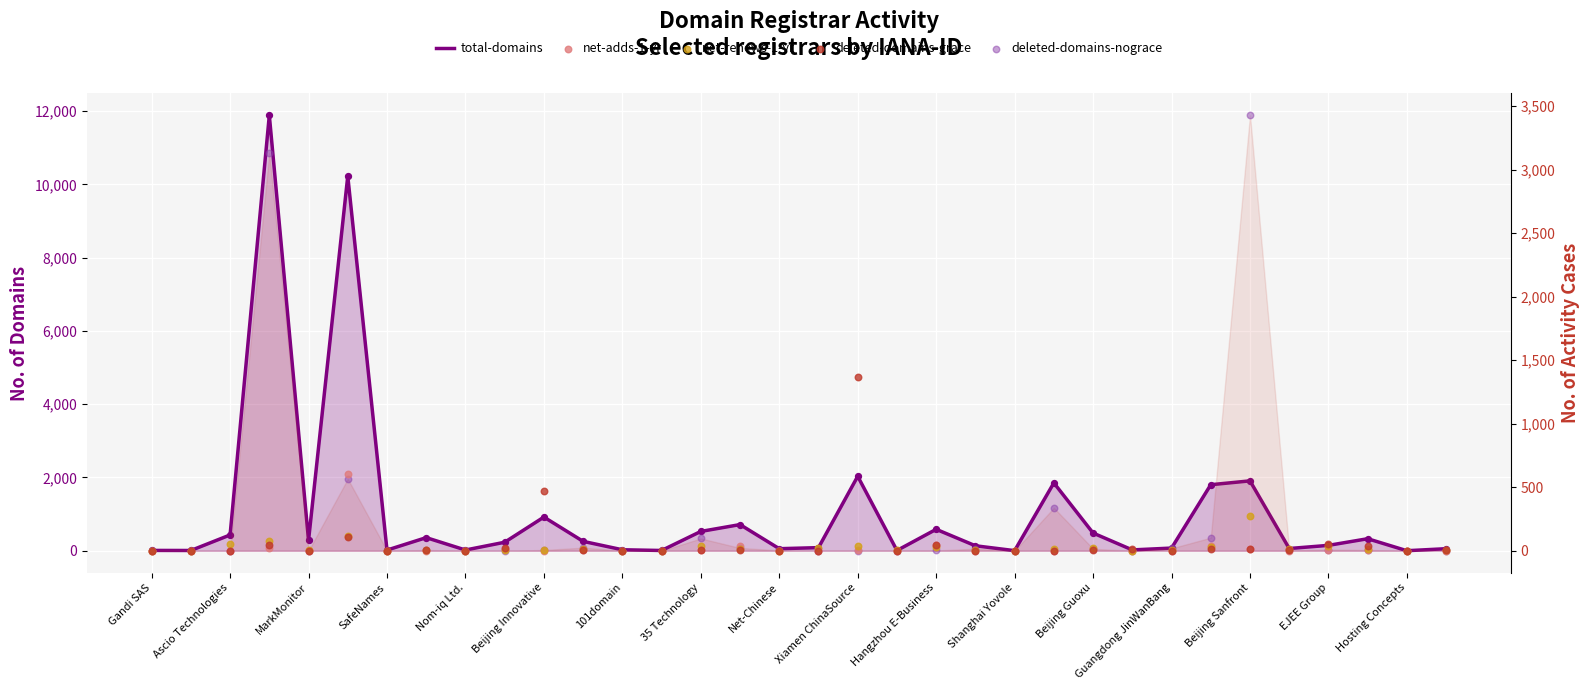

Which series reaches the maximum Y coordinate?

total-domains